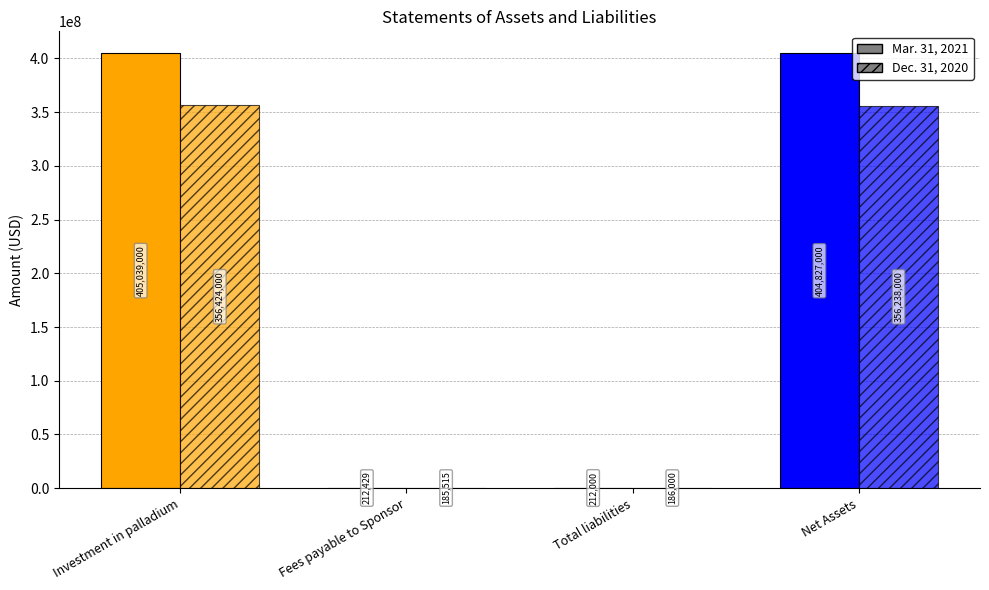

Rank the series by their average value, from highest to lowest.

Mar. 31, 2021, Dec. 31, 2020